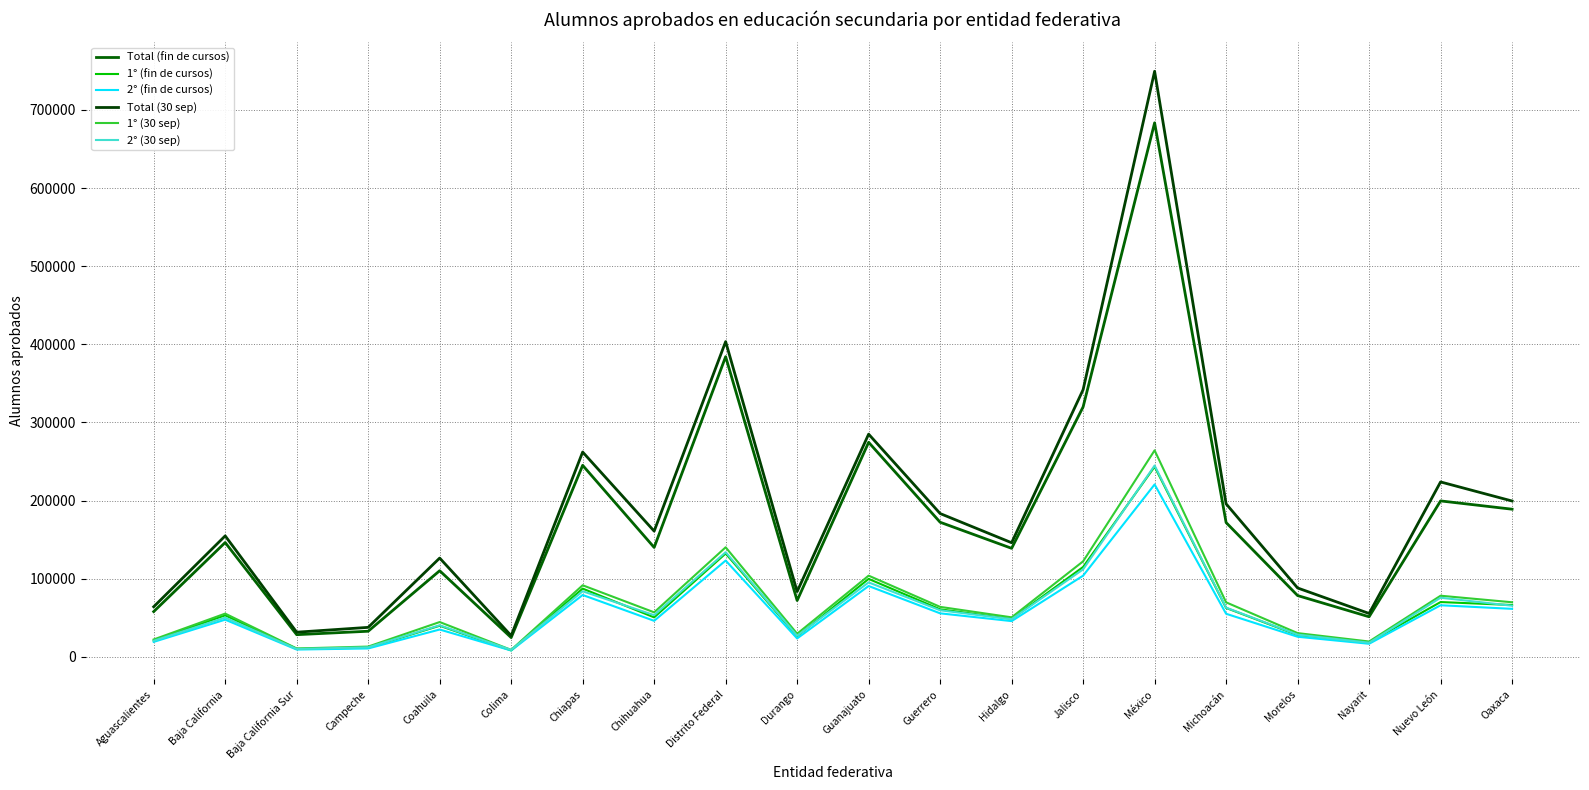

Is this an area chart (filled region under the line)?

No